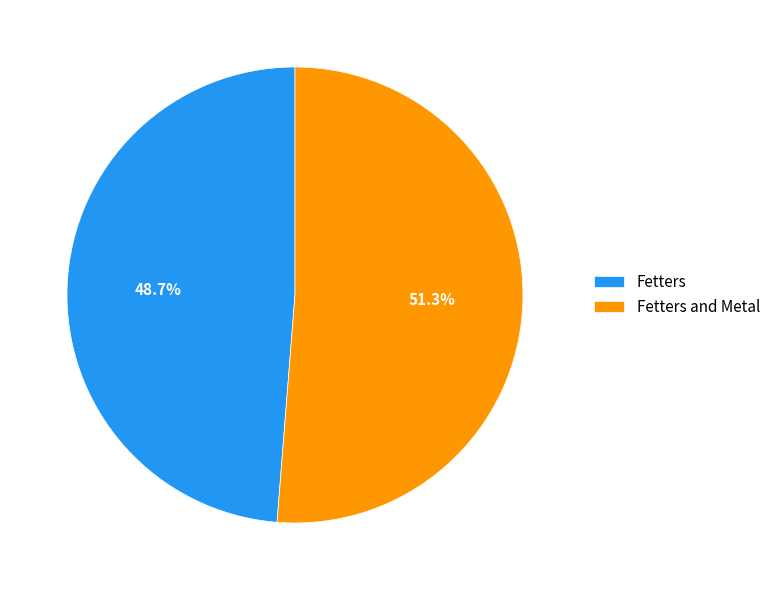

How many slices are in this pie chart?

2